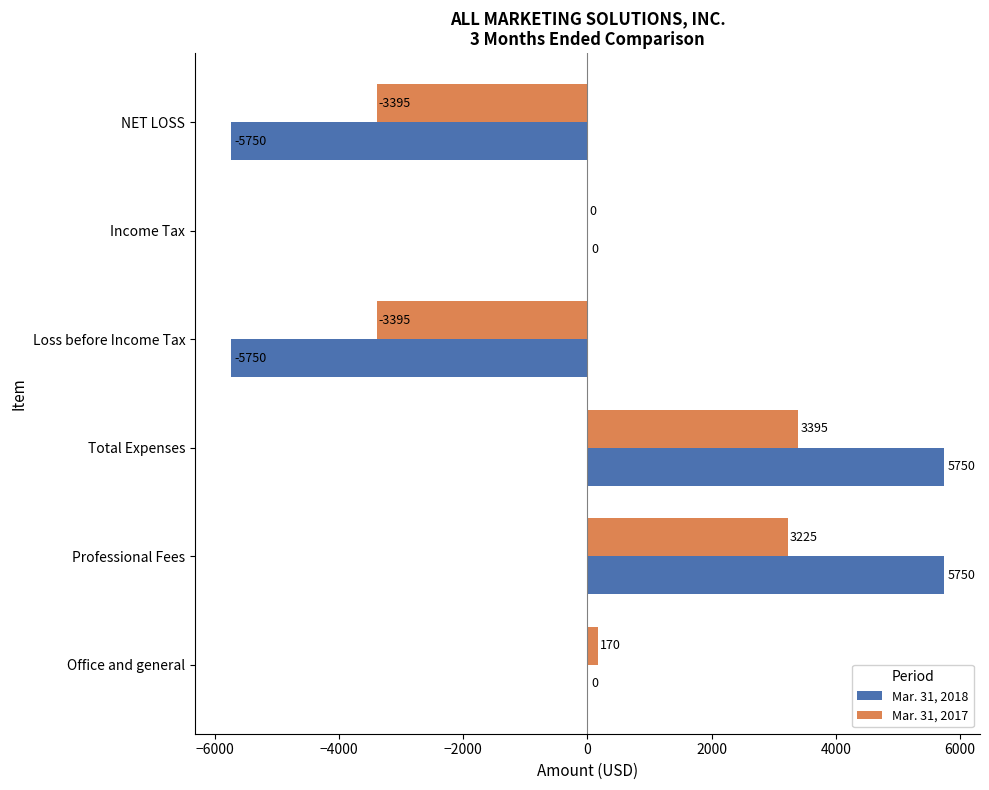

At which category is the sum across all series the highest?

Total Expenses